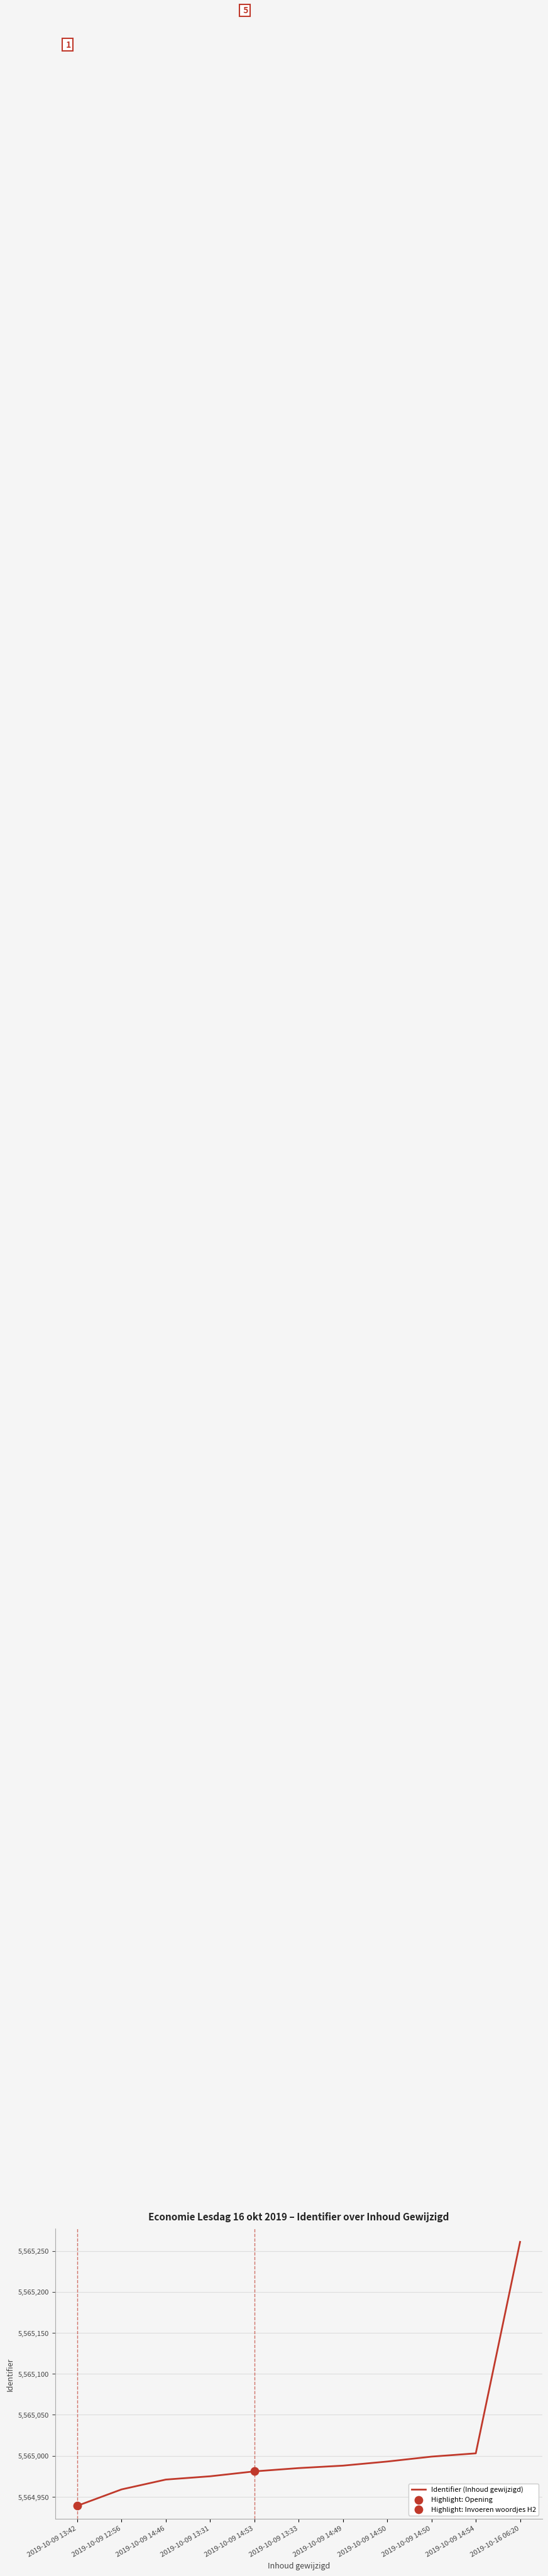

Approximately how many times larger is the value at 2019-10-09 14:49 compared to 2019-10-09 13:33?

1.0